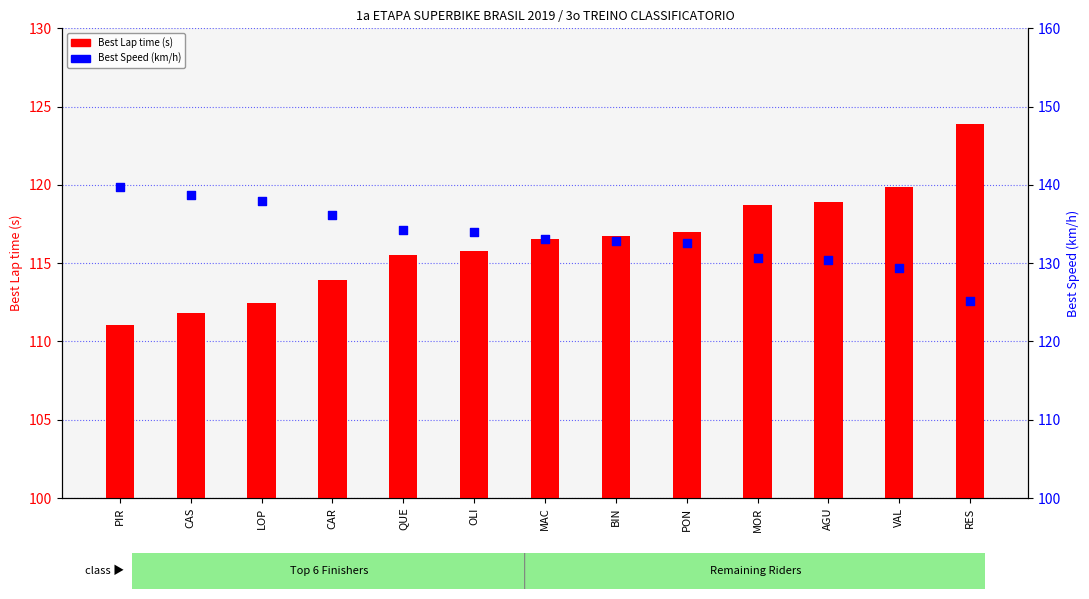

At which category is the sum across all series the highest?

PIR